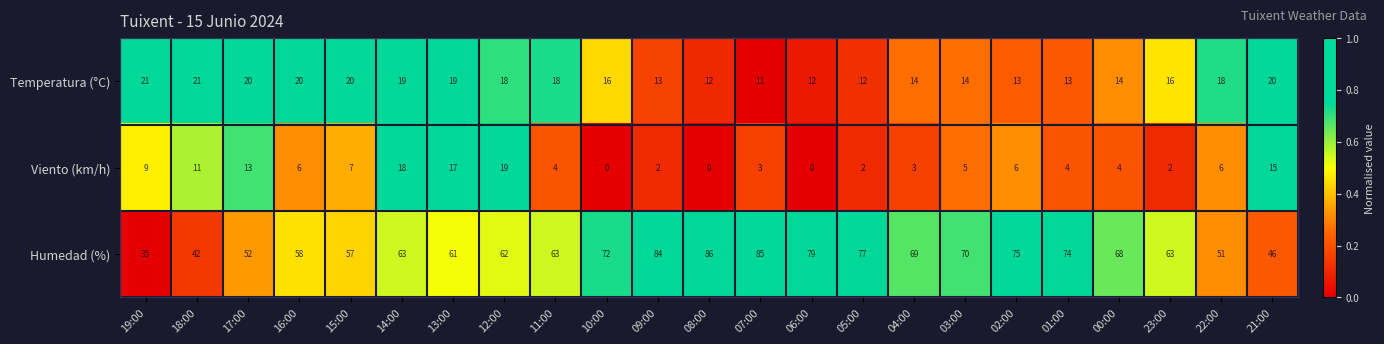

What is the sum of all Viento (km/h) values?

156